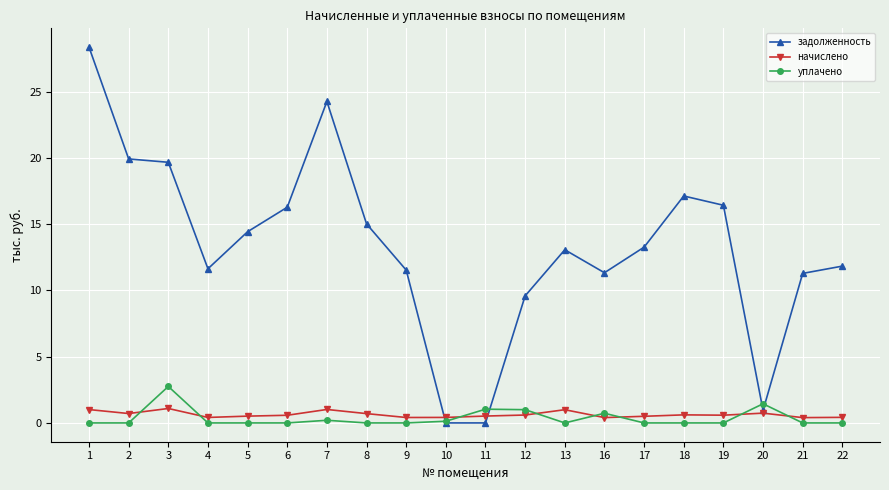

Is the value of уплачено at 4 greater than the value of задолженность at 20?

No